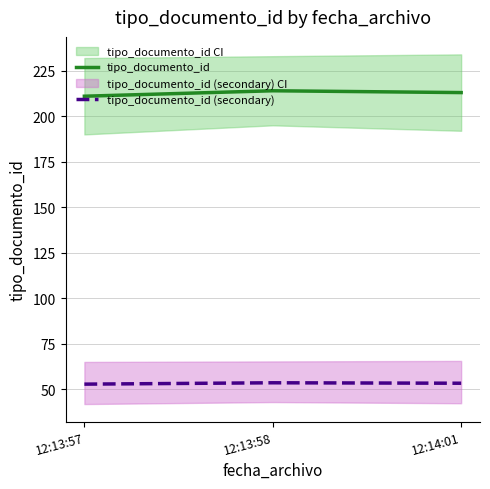

How many lines are shown in the chart?

2